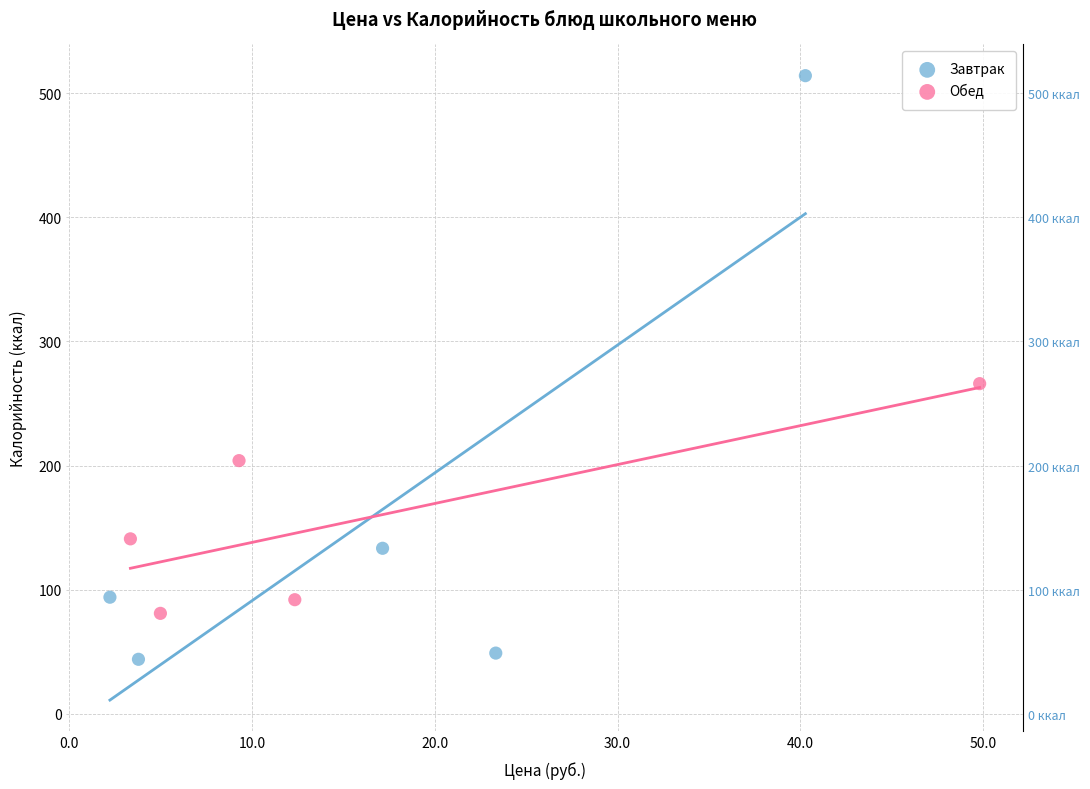

Which series reaches the maximum Y coordinate?

Завтрак